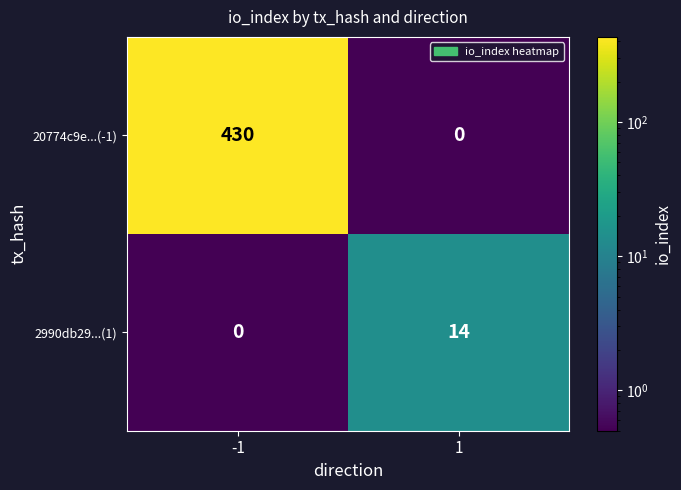

How many categories are shown in the chart?

2